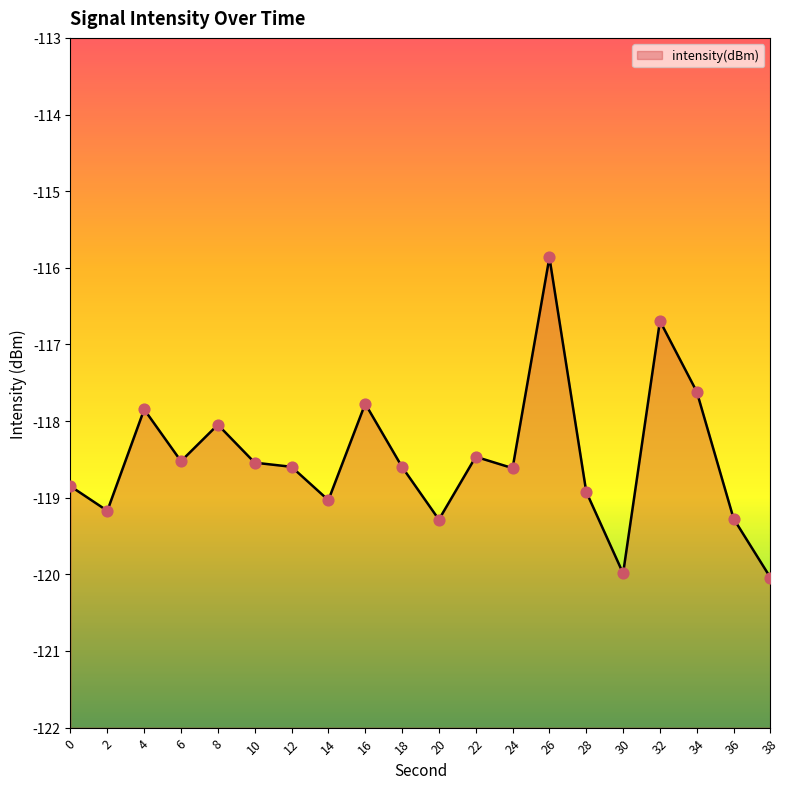

Between 6 and 14, which is larger?

6